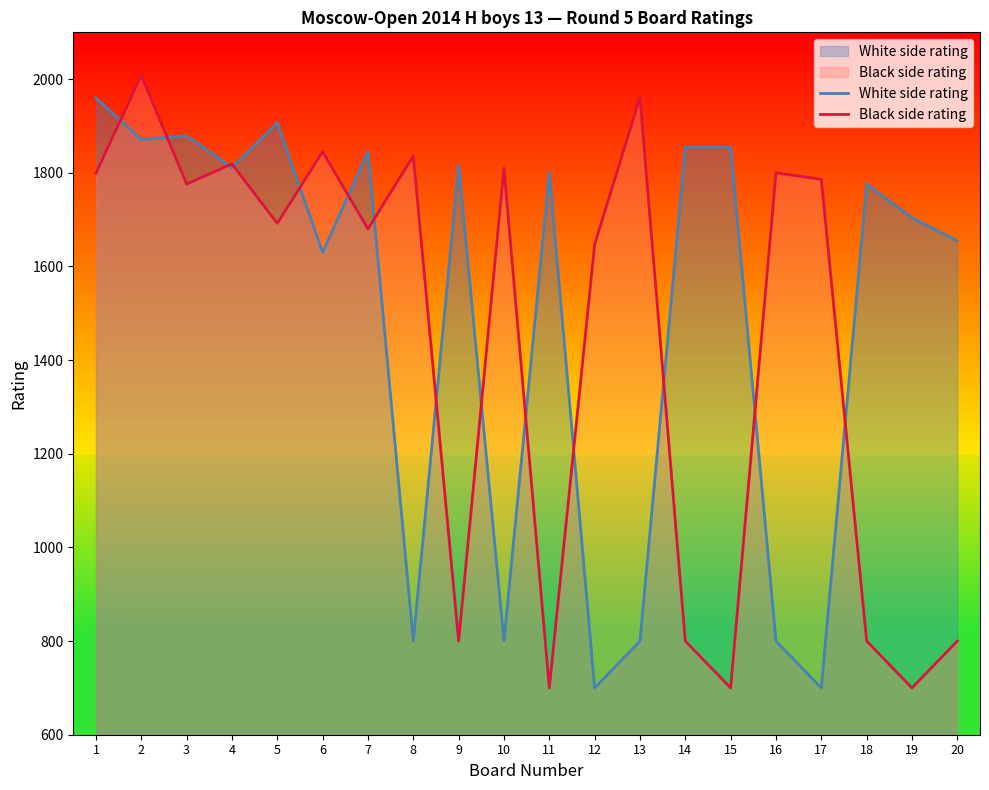

Which category has the highest value in the White side rating series?

1